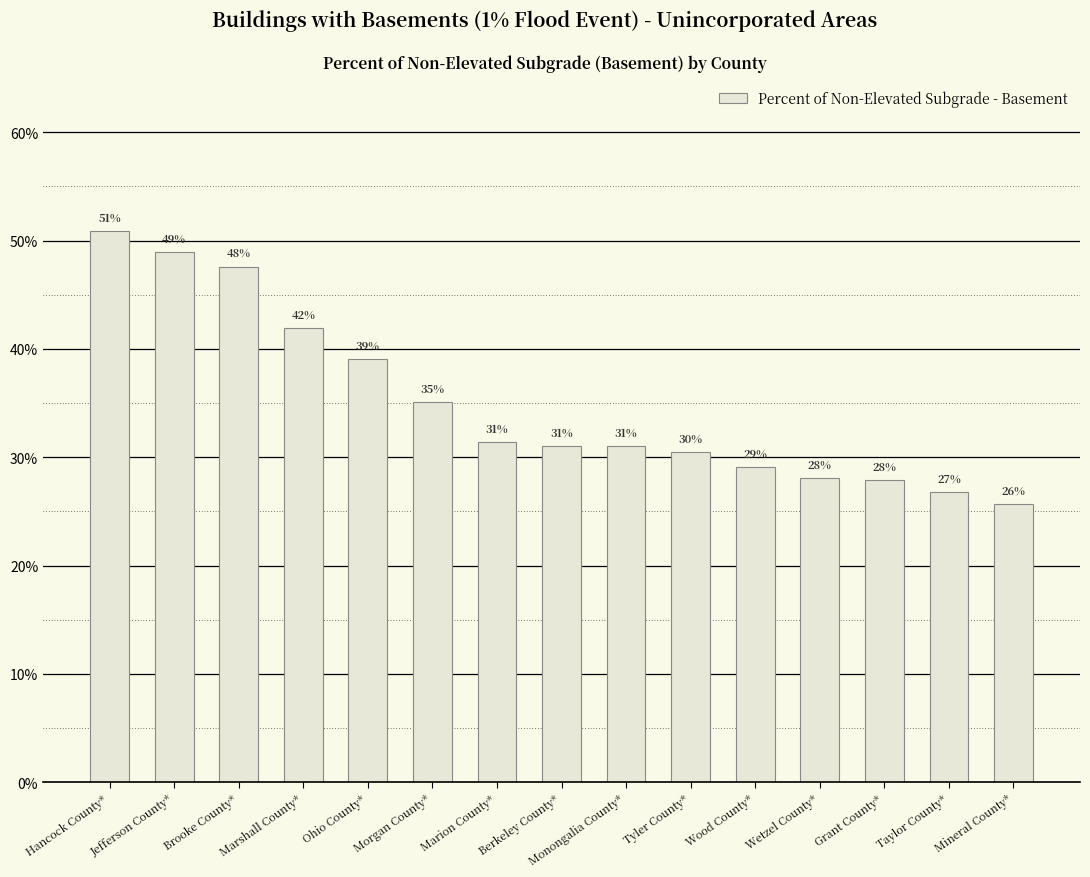

Is it true that the value at Monongalia County* is 0.1?

False